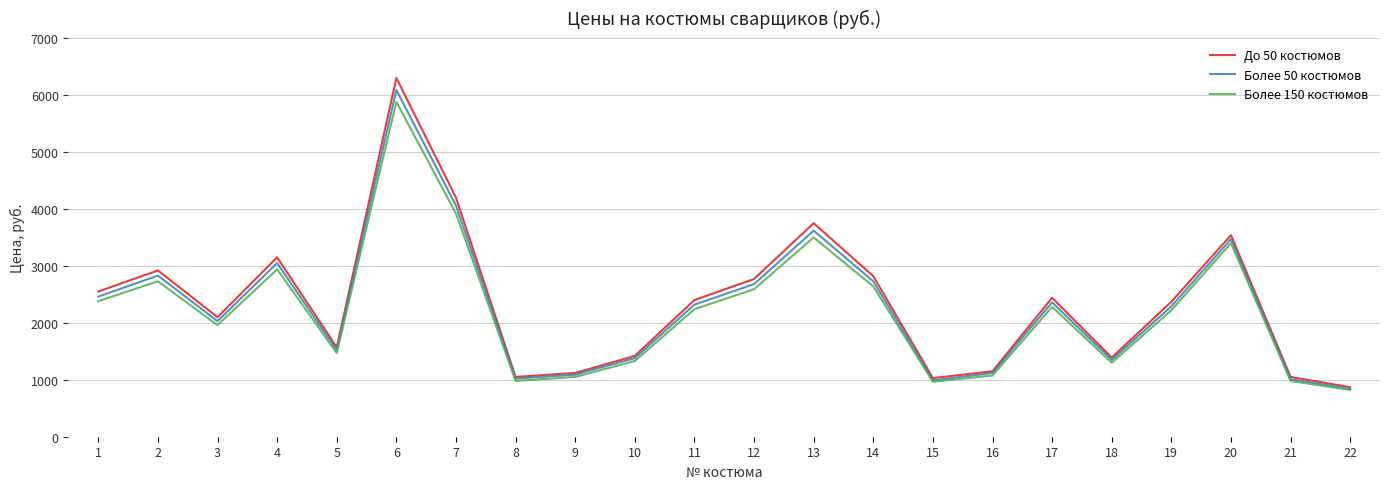

At which category is the sum across all series the highest?

6